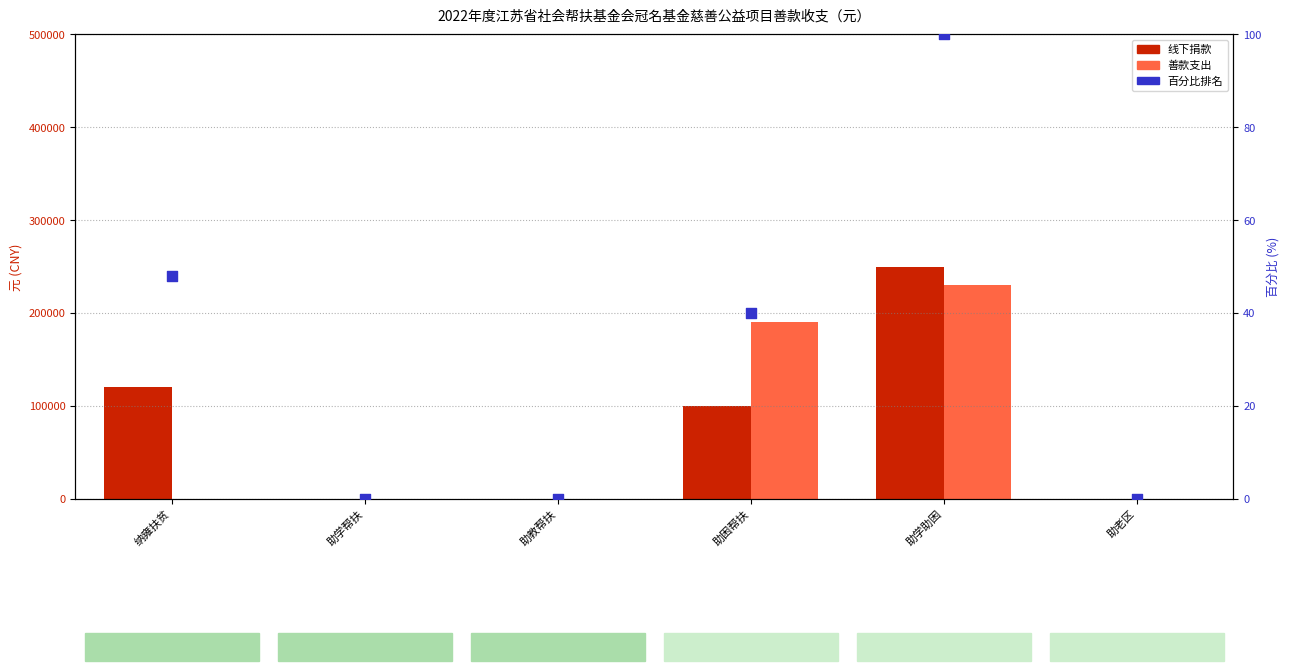

Which series has the largest total across all categories?

线下捐款